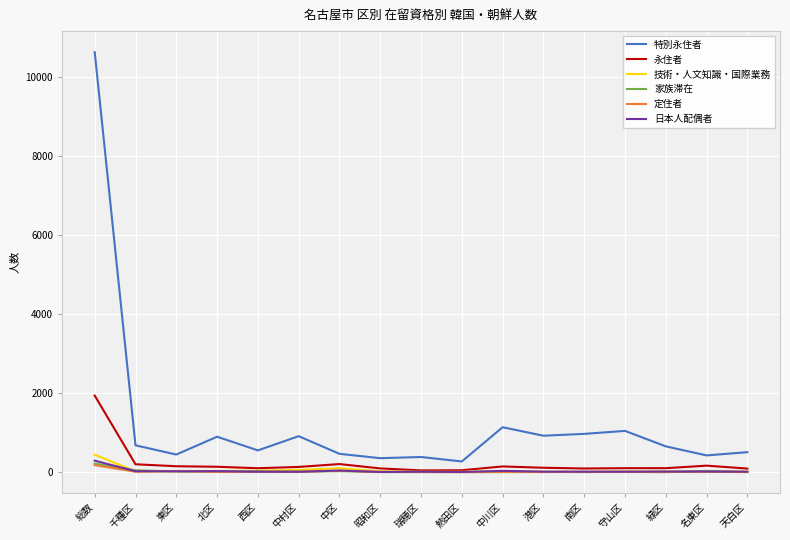

What is the minimum value for 特別永住者?

272